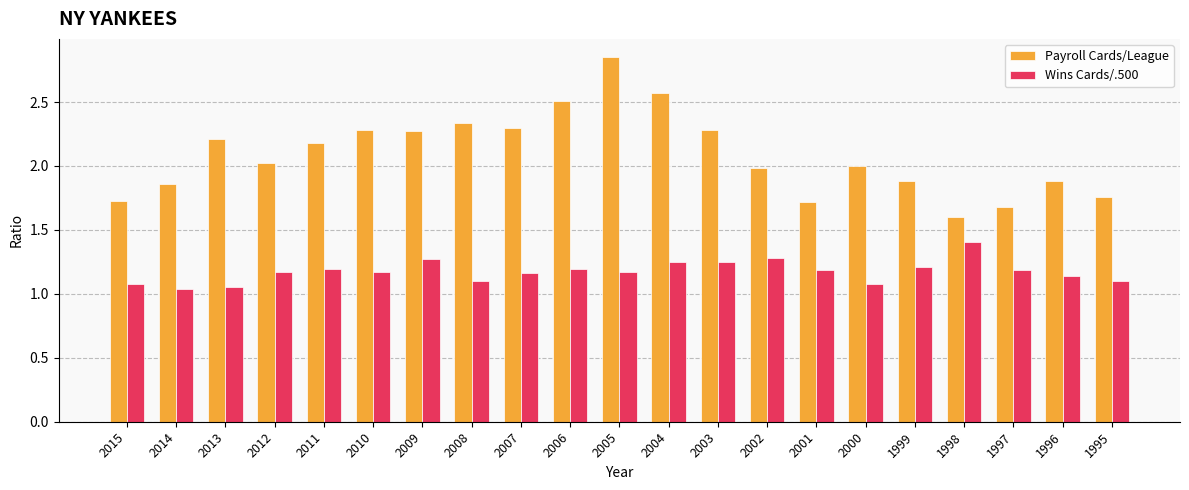

What is the value of the Payroll Cards/League bar at the 10th from the left?

2.5